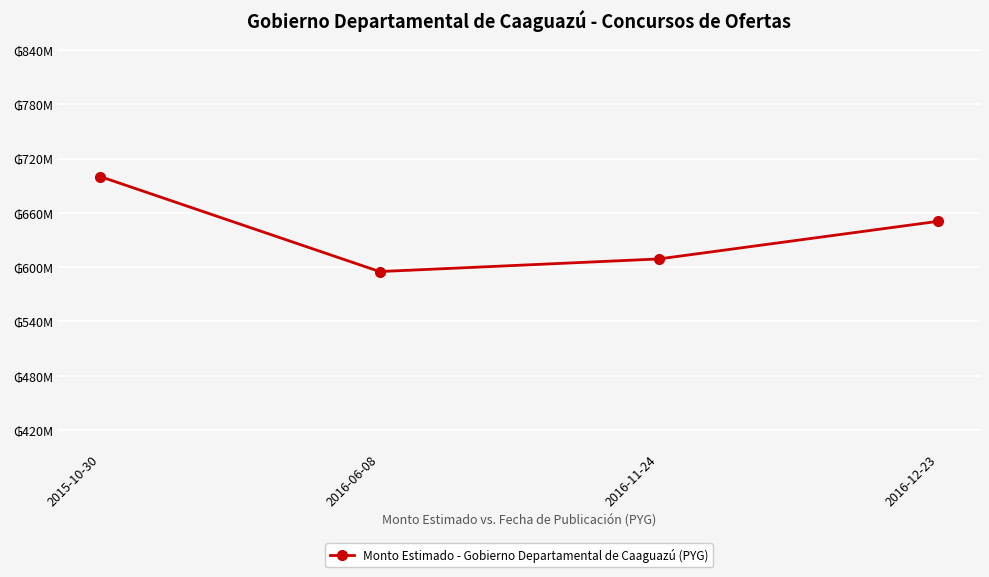

At which category does the chart reach its peak across all series?

2015-10-30